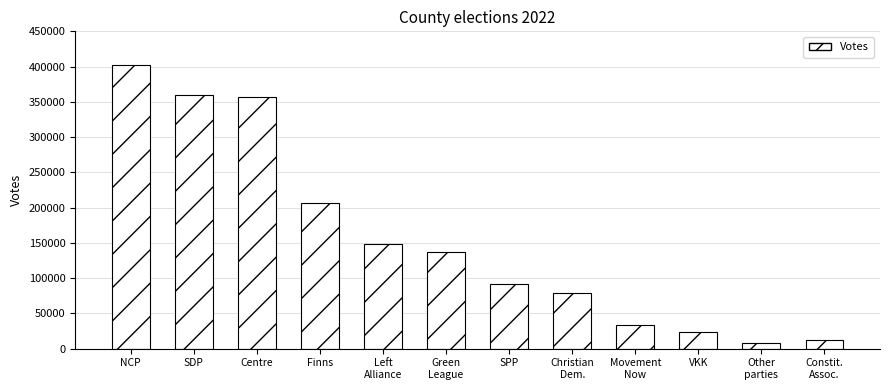

The value at Finns is 206637. True or false?

True